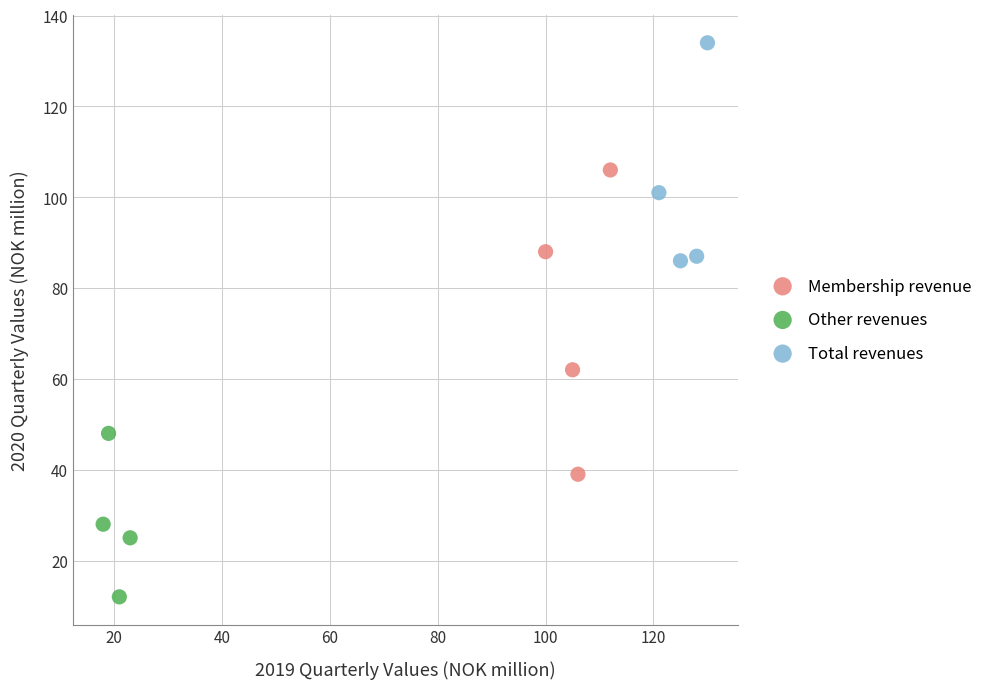

Which series contains the lowest Y value?

Other revenues